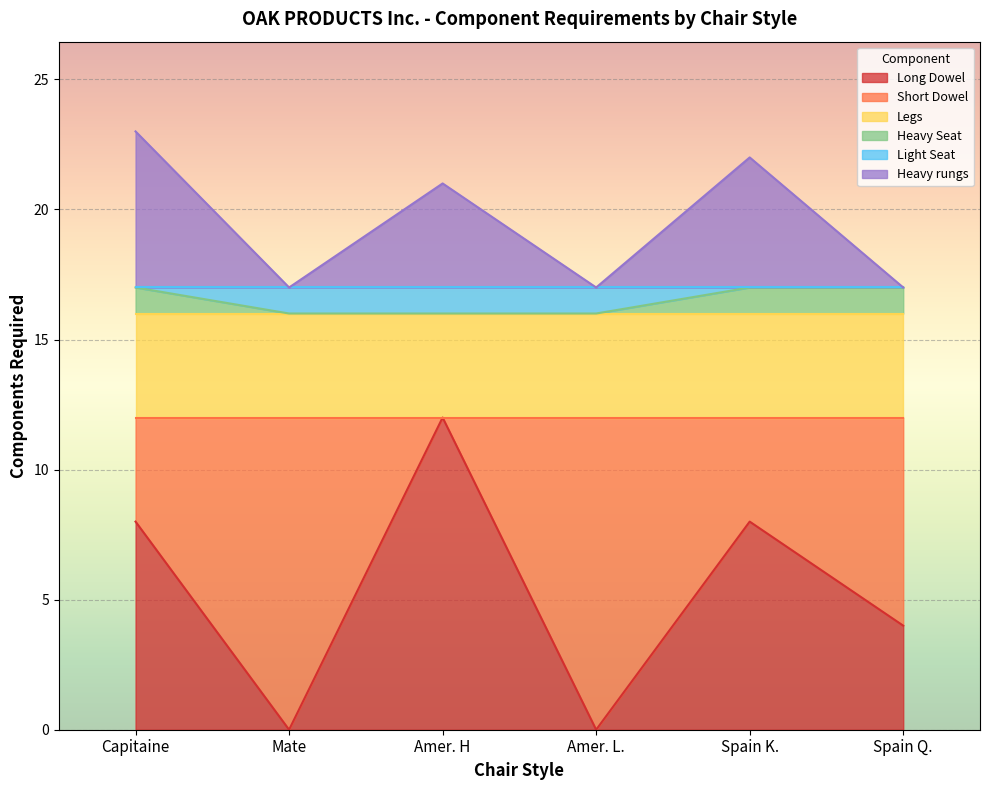

What is the total value across all series at Mate?

17